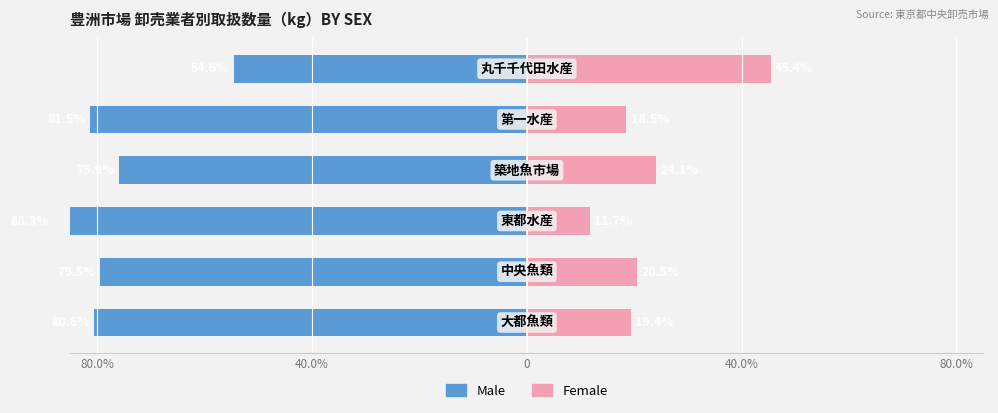

How many distinct data groups are displayed?

2